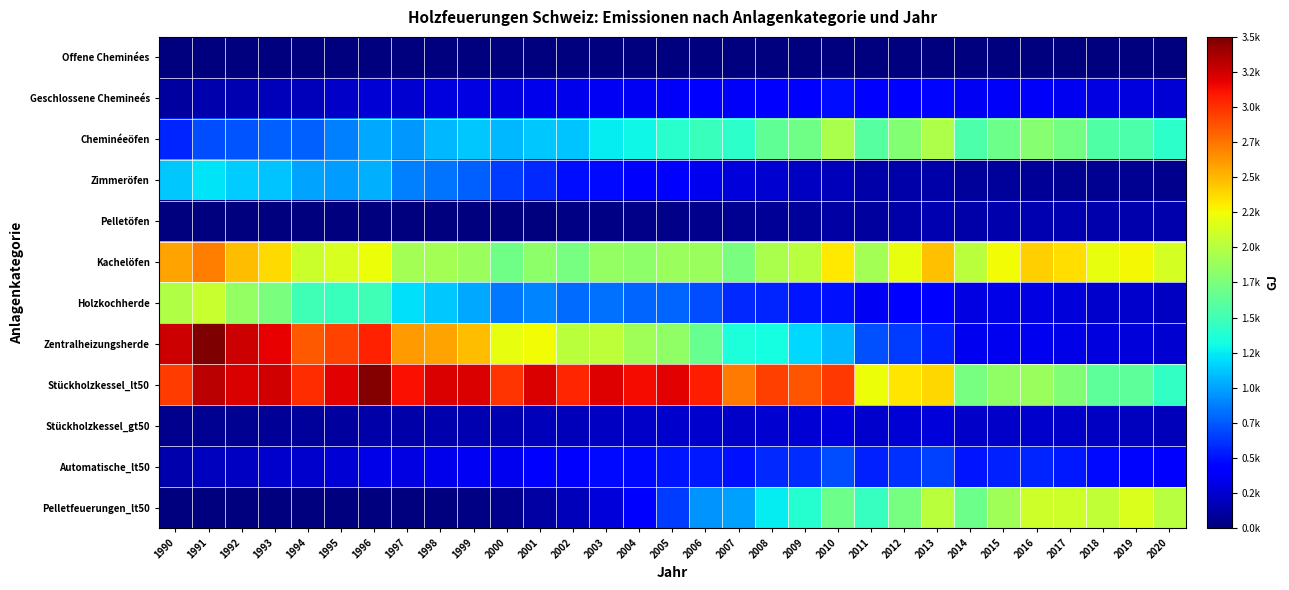

How many data points does each series have?

31